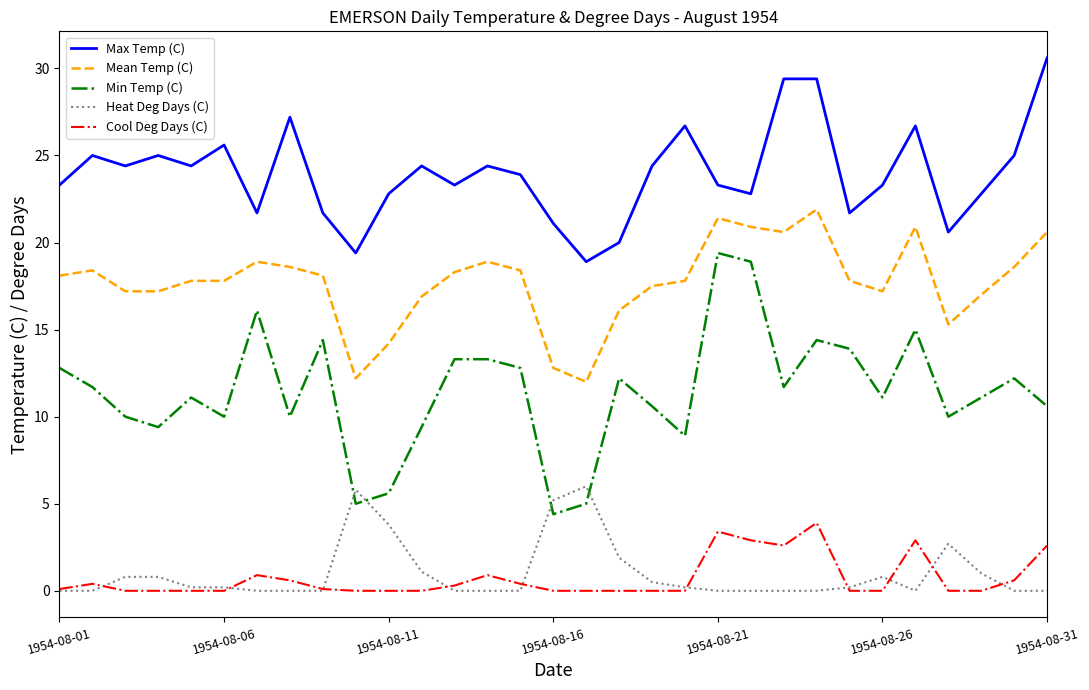

What is the difference between the maximum and minimum values in the Heat Deg Days (C) series?

6.0